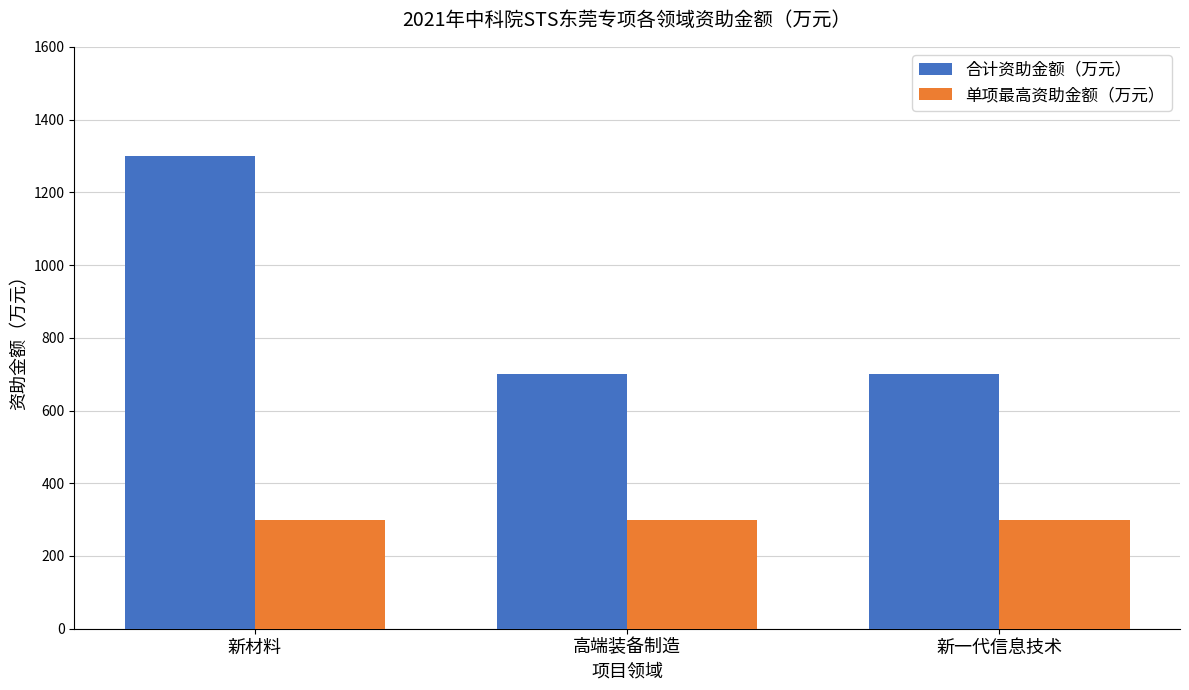

Reading right to left, list all the values displayed in this chart.

合计资助金额（万元）: 新一代信息技术=700	高端装备制造=700	新材料=1300
单项最高资助金额（万元）: 新一代信息技术=300	高端装备制造=300	新材料=300